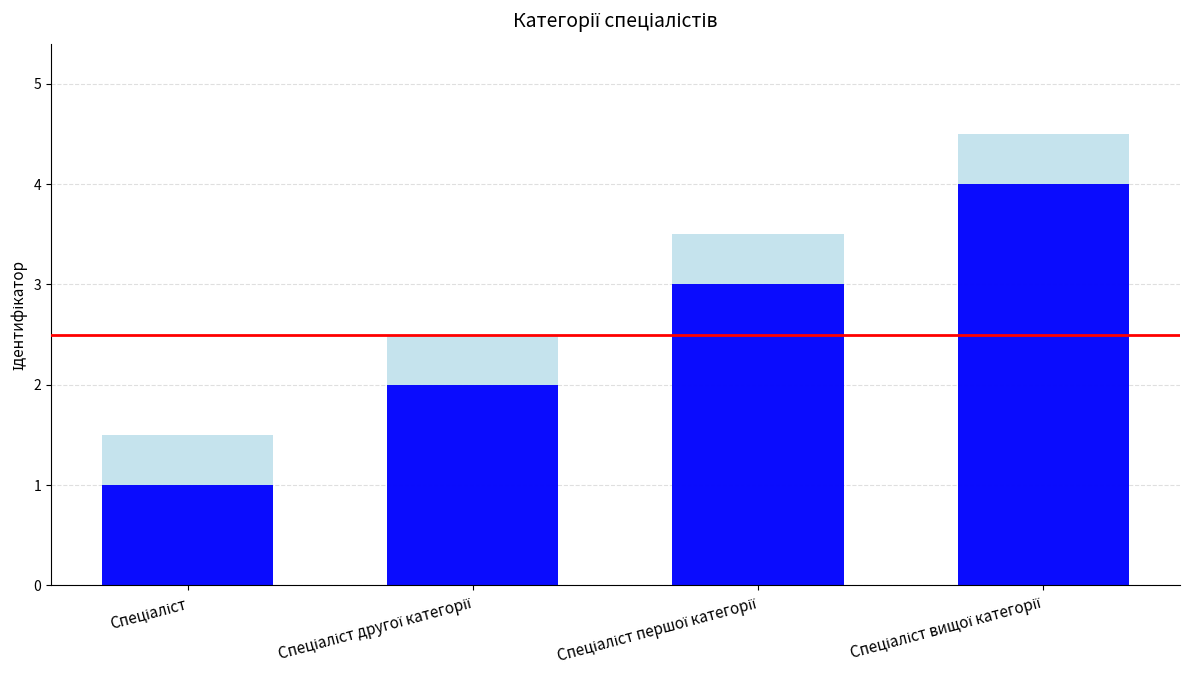

Reading right to left, list all the values displayed in this chart.

Фон (розширений): Спеціаліст вищої категорії=4.5	Спеціаліст першої категорії=3.5	Спеціаліст другої категорії=2.5	Спеціаліст=1.5
Ідентифікатор: Спеціаліст вищої категорії=4.0	Спеціаліст першої категорії=3.0	Спеціаліст другої категорії=2.0	Спеціаліст=1.0